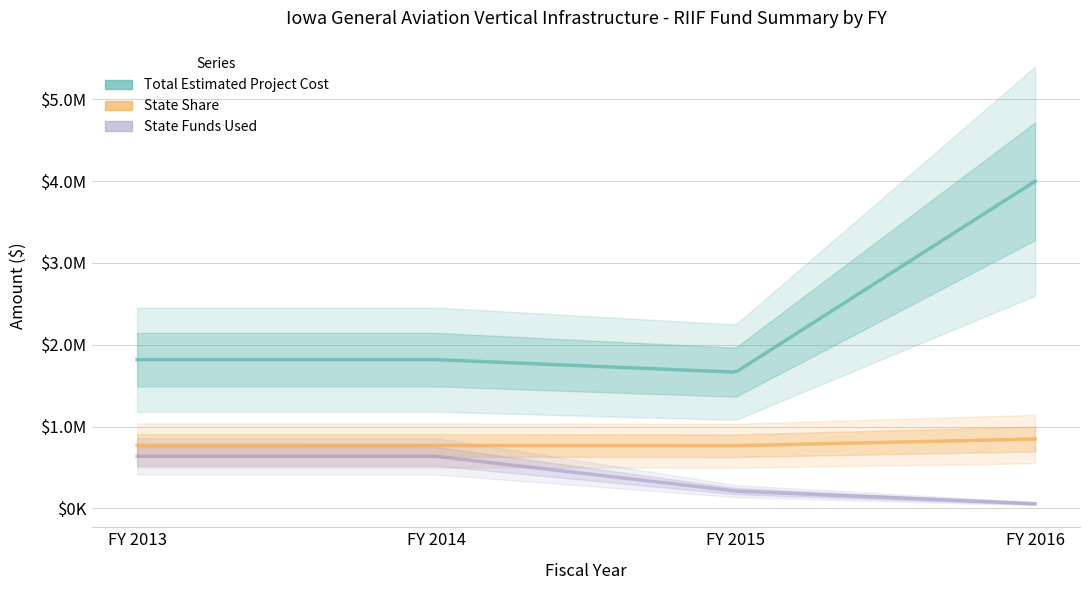

What is the average value of the State Funds Used series?

384867